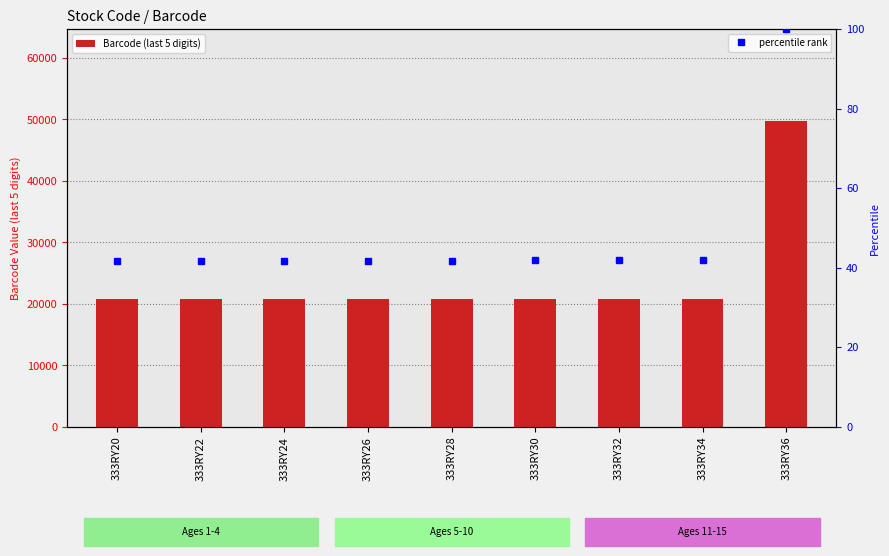

Reading right to left, list all the values displayed in this chart.

Barcode (last 5 digits): 49773.0	20829.0	20812.0	20805.0	20799.0	20782.0	20775.0	20768.0	20751.0
percentile rank: 100.0	41.8	41.8	41.8	41.8	41.8	41.7	41.7	41.7